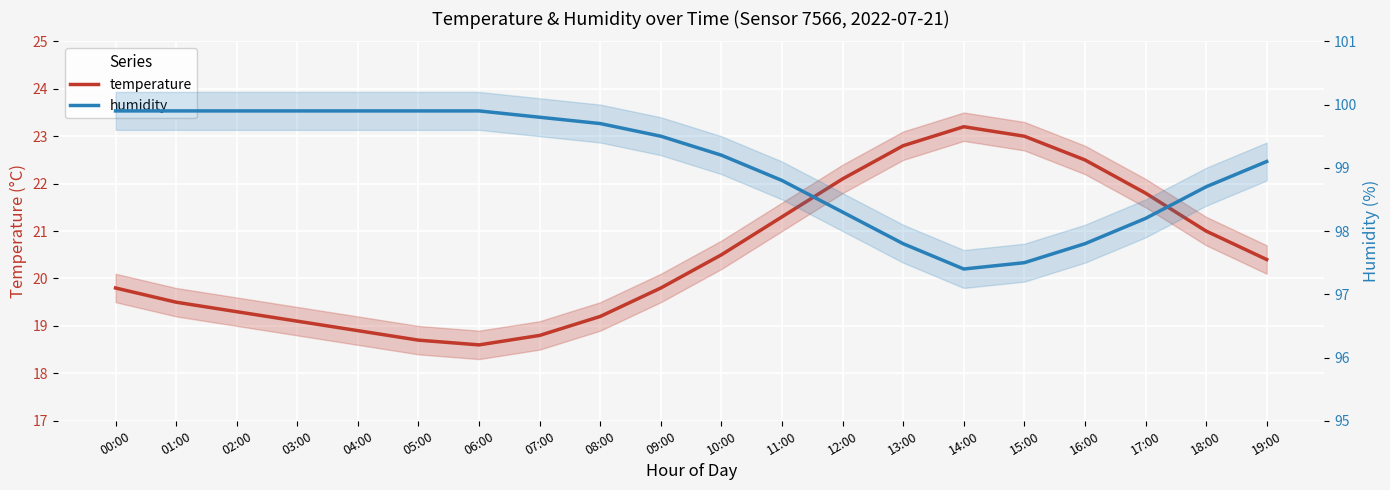

Rank the series at 01:00 from lowest to highest value.

temperature, humidity